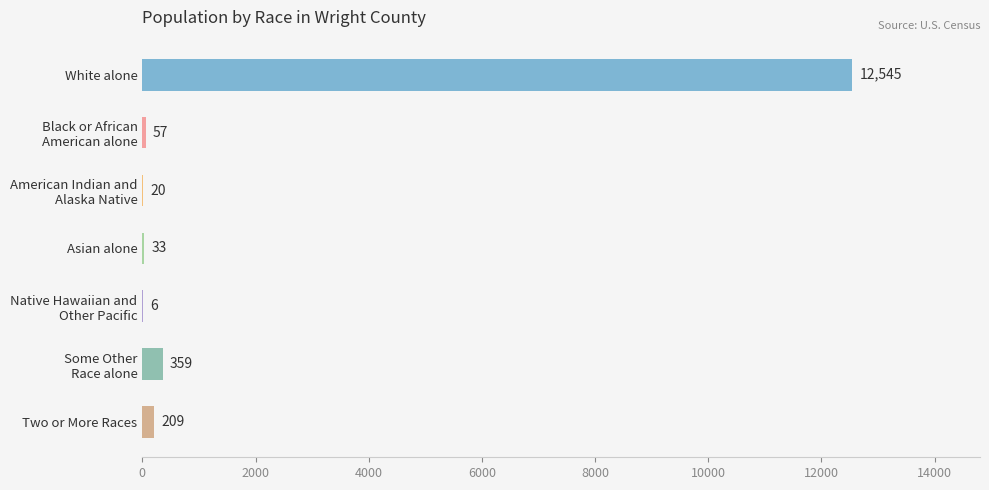

At which category does the chart reach its peak across all series?

White alone